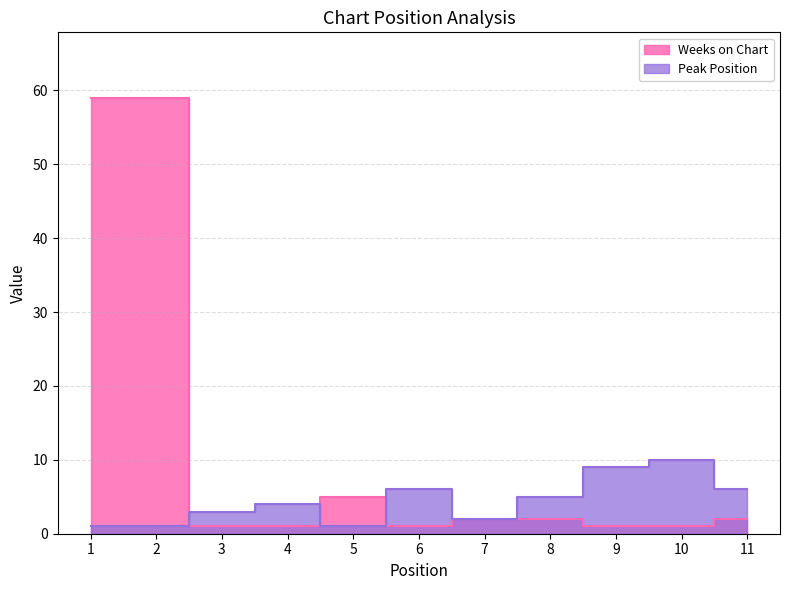

Which category has the lowest value in the Weeks on Chart series?

3